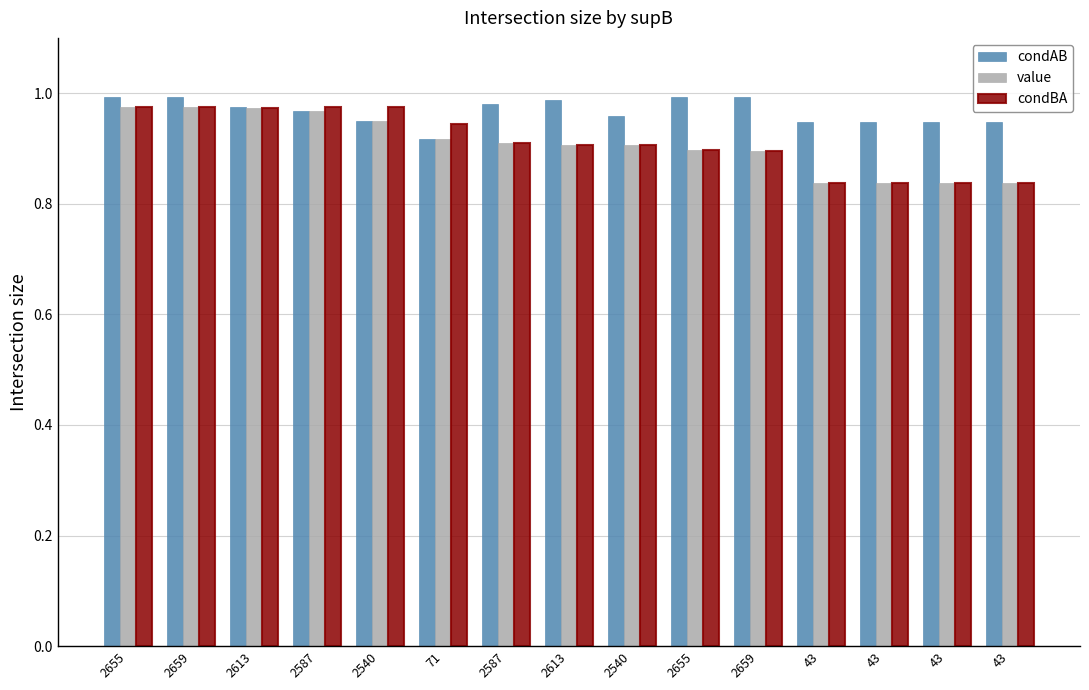

How many bars are there in total?

45